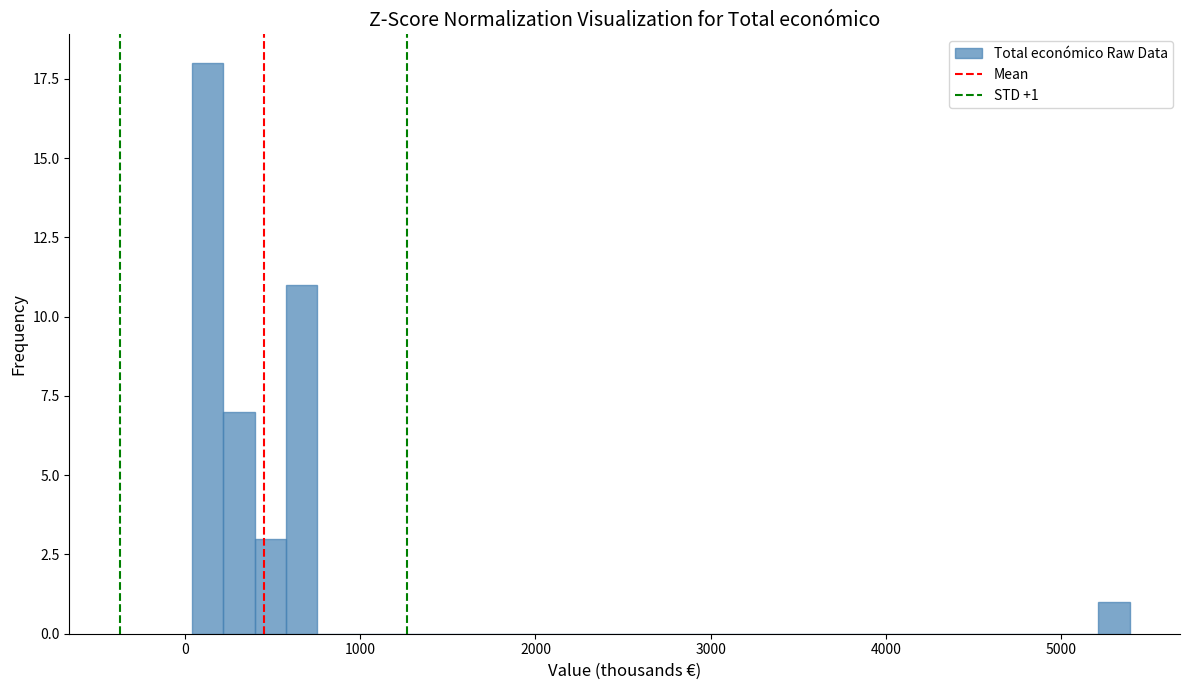

Read against the x-axis, roughly where is the centre of the tallest bar?

100